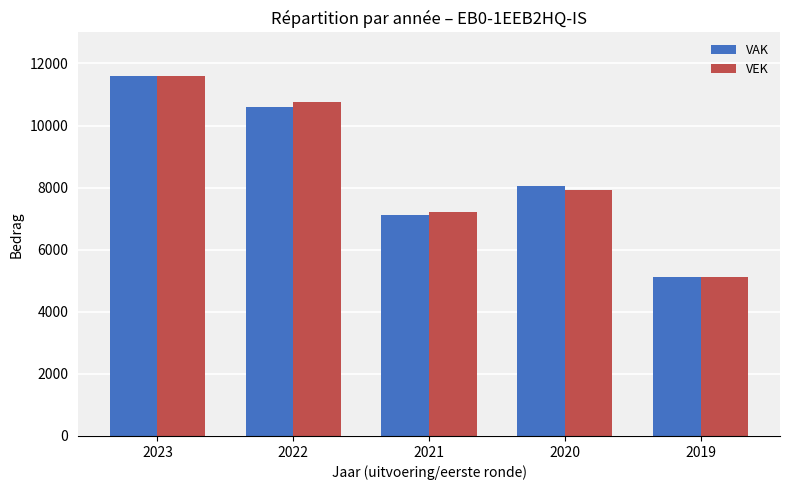

Is the value of VAK at 2023 greater than the value of VEK at 2021?

Yes